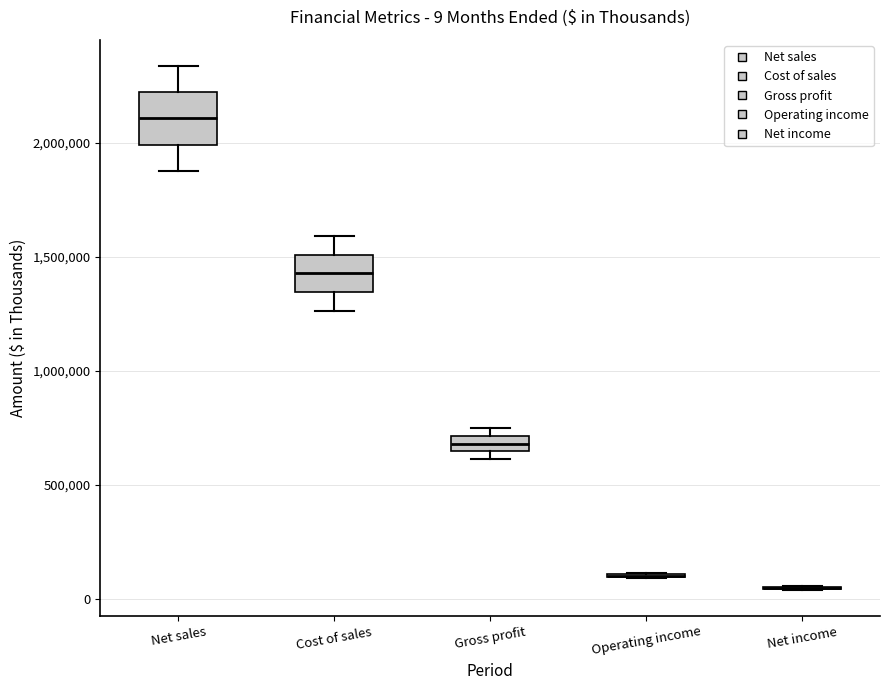

Which box is the tallest, from its lower edge to its upper edge?

Net sales